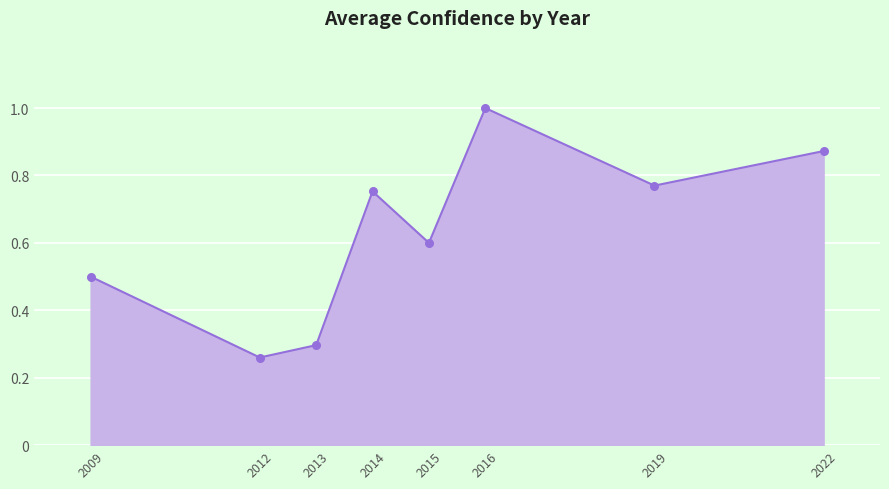

What is the change in value from 2013 to 2019?

+0.5